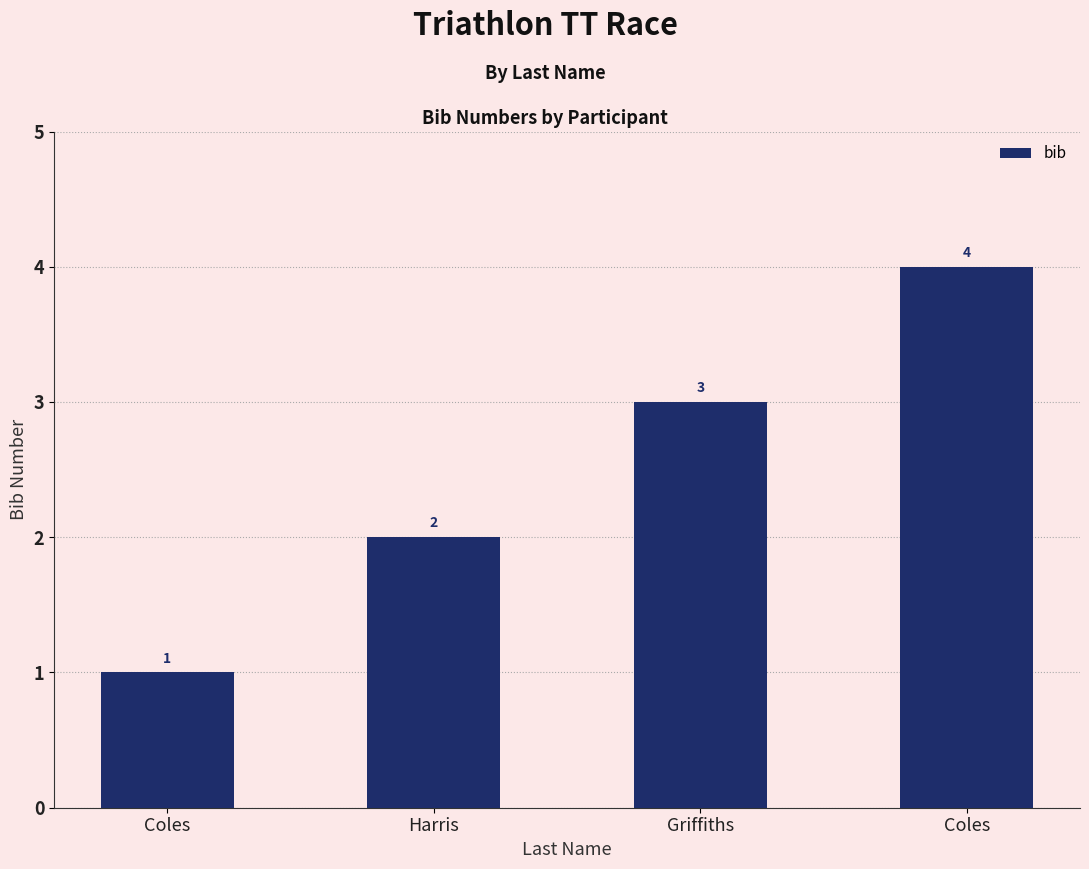

Reading right to left, what are all the values shown in this chart?

4	3	2	1